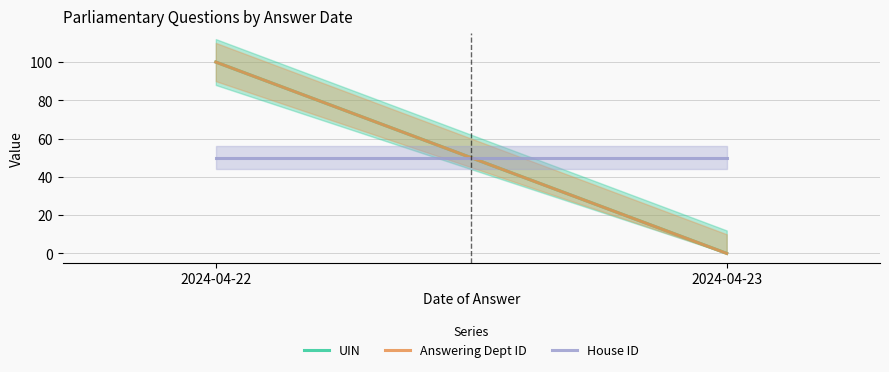

Reading left to right, extract all data points from this chart.

UIN: 100	0
Answering Dept ID: 100	0
House ID: 50	50